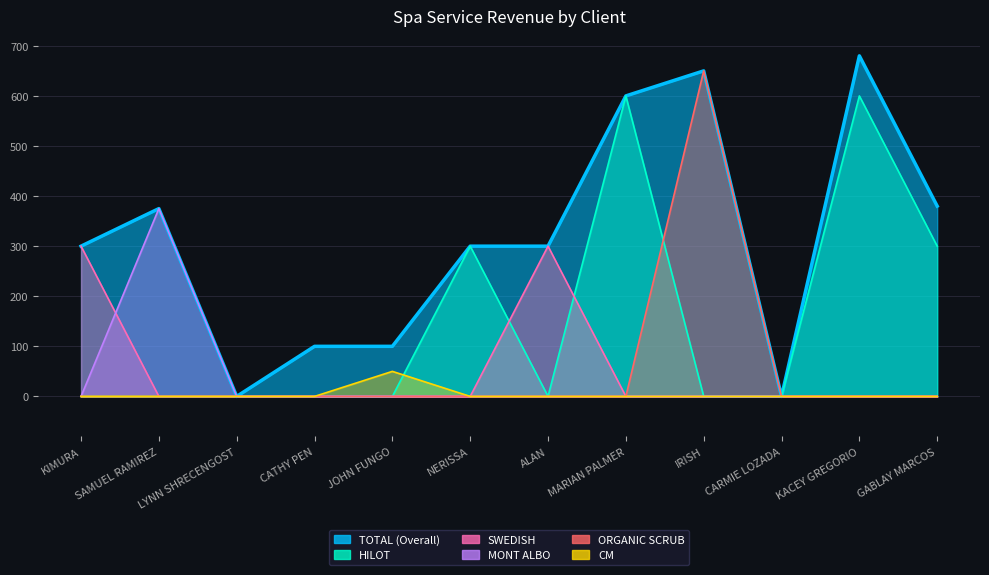

How many data points in MONT ALBO are above 0?

1